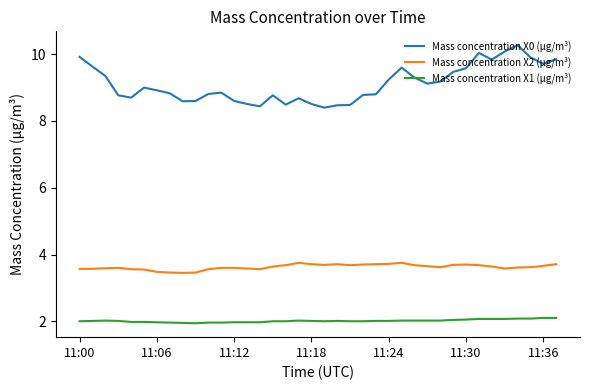

Which series has the largest total across all categories?

Mass concentration X0 (μg/m³)